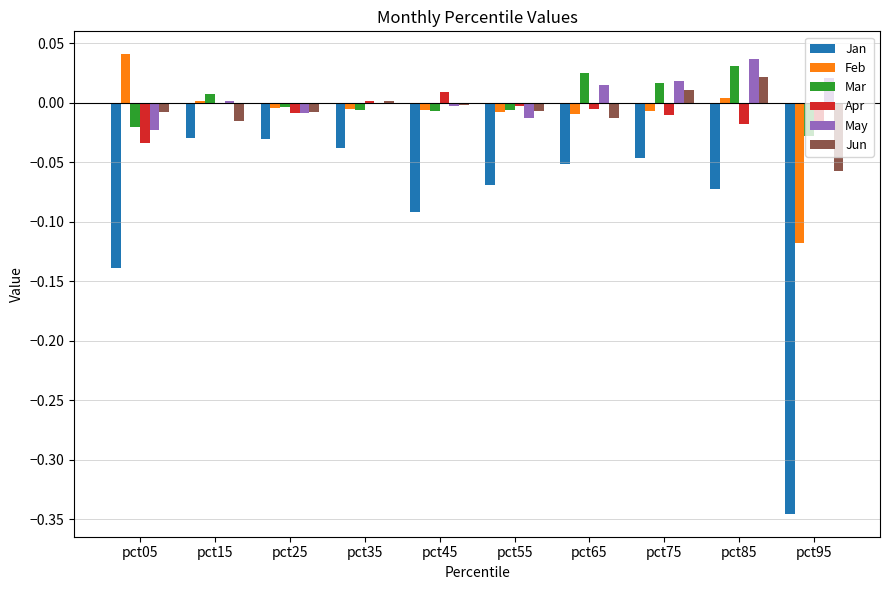

Which series changed the most between pct15 and pct95?

Jan